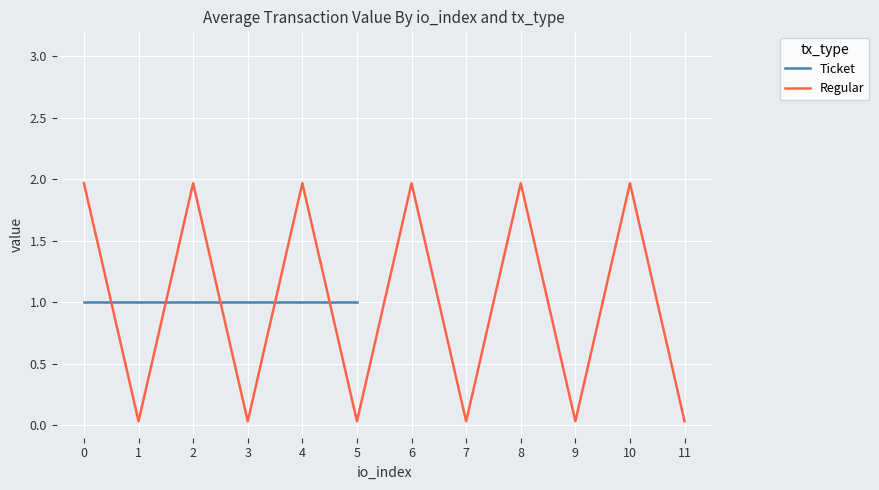

The value at 11 is 0.1. True or false?

False